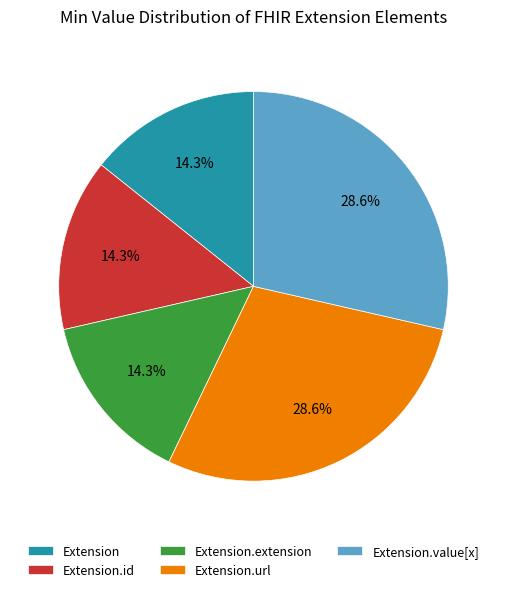

Does any single category account for the majority?

No